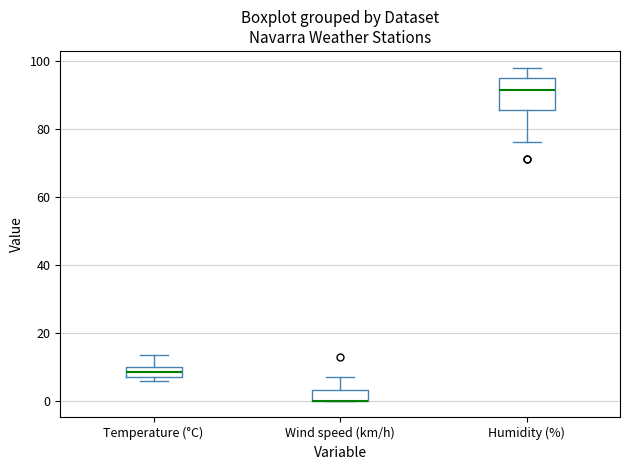

Where does the upper whisker of the box for Wind speed (km/h) end on the y-axis? The values are not printed on the chart, so give them approximately, as read against the axis.

8